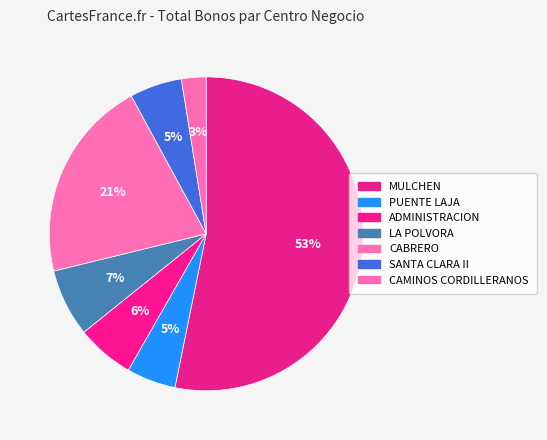

What is the smallest slice in the pie chart?

CAMINOS CORDILLERANOS